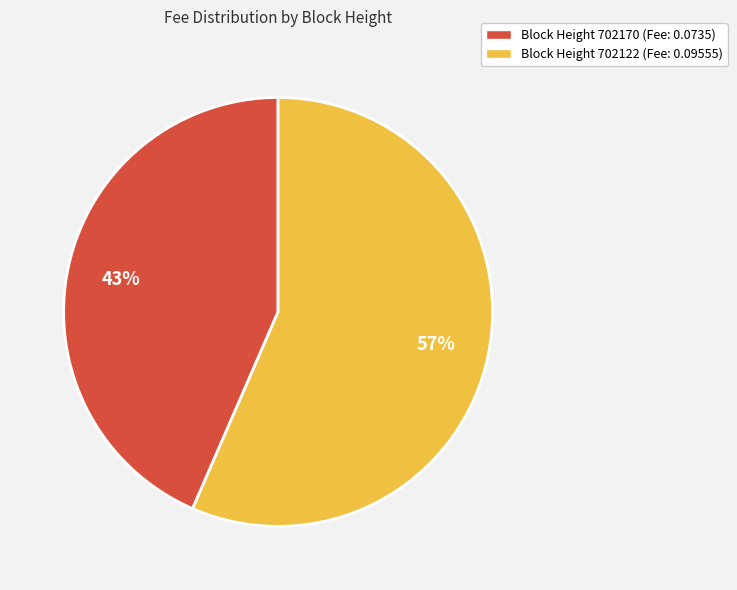

To the nearest percent, what is the average slice percentage?

50%